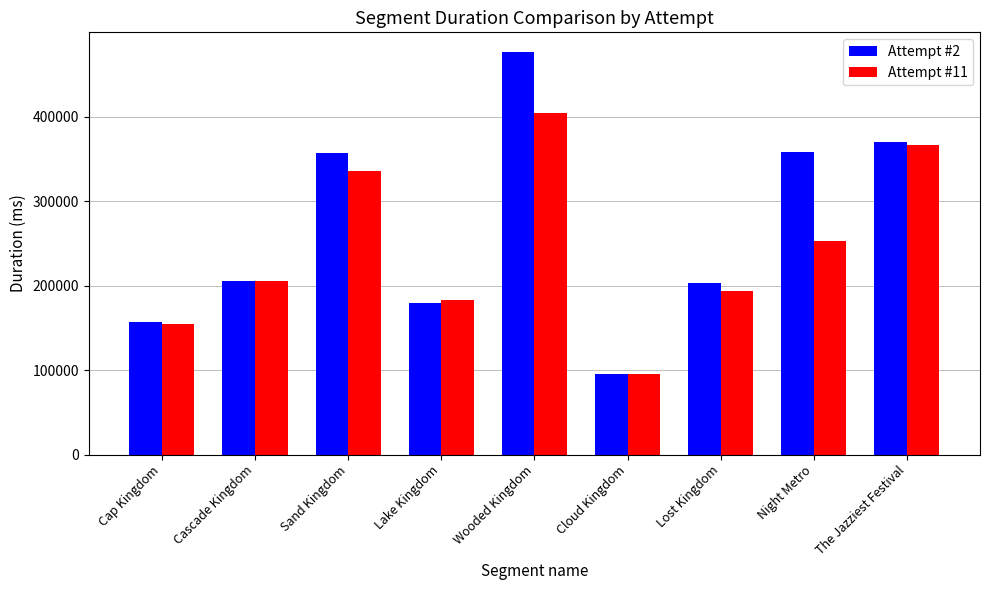

Which series changed the most between Cascade Kingdom and Cloud Kingdom?

Attempt #2